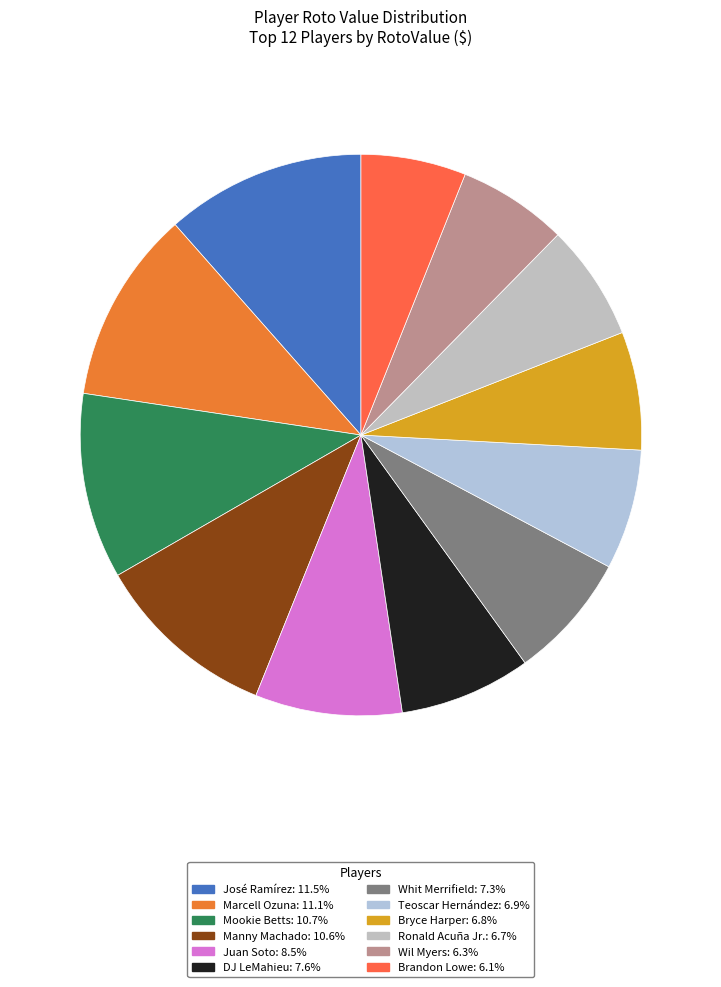

Which has a higher value, Whit Merrifield or Brandon Lowe?

Whit Merrifield